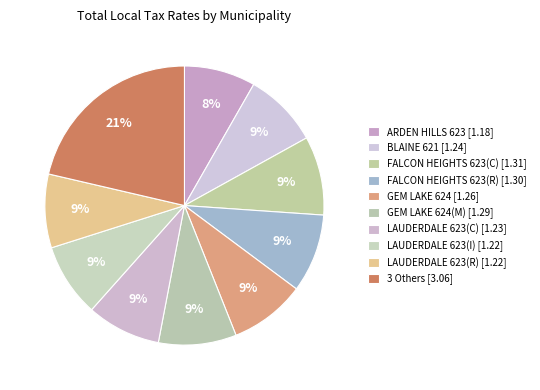

How many segments does this pie chart have?

10